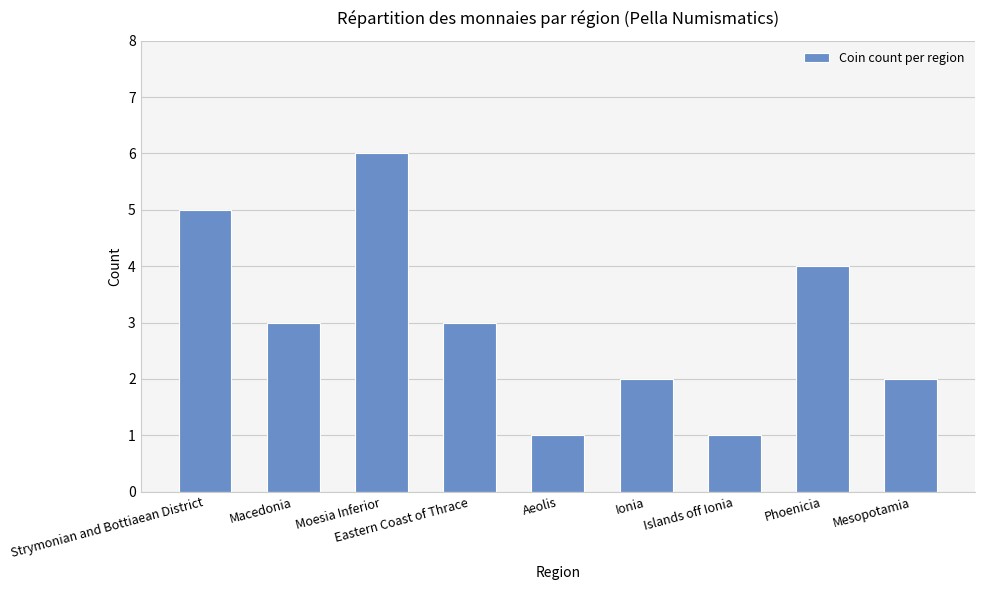

Count the values in the range 2 to 4.

5